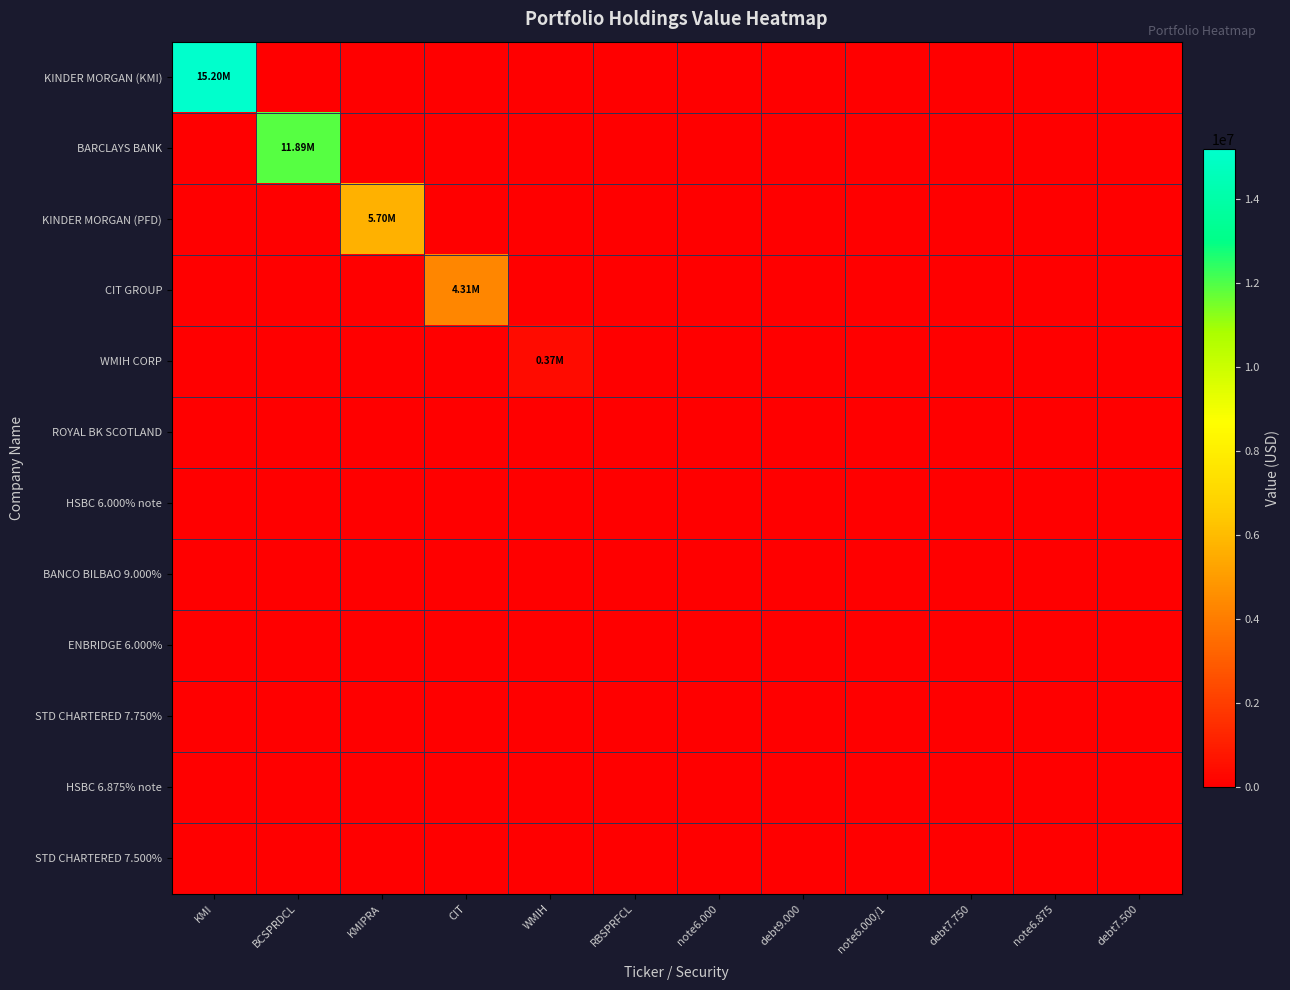

Reading left to right, what are all the values shown in this chart?

KINDER MORGAN (KMI): KMI=15196000	BCSPRDCL=0	KMIPRA=0	CIT=0	WMIH=0	RBSPRFCL=0	note6.000=0	debt9.000=0	note6.000/1=0	debt7.750=0	note6.875=0	debt7.500=0
BARCLAYS BANK: KMI=0	BCSPRDCL=11895000	KMIPRA=0	CIT=0	WMIH=0	RBSPRFCL=0	note6.000=0	debt9.000=0	note6.000/1=0	debt7.750=0	note6.875=0	debt7.500=0
KINDER MORGAN (PFD): KMI=0	BCSPRDCL=0	KMIPRA=5697000	CIT=0	WMIH=0	RBSPRFCL=0	note6.000=0	debt9.000=0	note6.000/1=0	debt7.750=0	note6.875=0	debt7.500=0
CIT GROUP: KMI=0	BCSPRDCL=0	KMIPRA=0	CIT=4314000	WMIH=0	RBSPRFCL=0	note6.000=0	debt9.000=0	note6.000/1=0	debt7.750=0	note6.875=0	debt7.500=0
WMIH CORP: KMI=0	BCSPRDCL=0	KMIPRA=0	CIT=0	WMIH=372000	RBSPRFCL=0	note6.000=0	debt9.000=0	note6.000/1=0	debt7.750=0	note6.875=0	debt7.500=0
ROYAL BK SCOTLAND: KMI=0	BCSPRDCL=0	KMIPRA=0	CIT=0	WMIH=0	RBSPRFCL=0	note6.000=0	debt9.000=0	note6.000/1=0	debt7.750=0	note6.875=0	debt7.500=0
HSBC 6.000% note: KMI=0	BCSPRDCL=0	KMIPRA=0	CIT=0	WMIH=0	RBSPRFCL=0	note6.000=0	debt9.000=0	note6.000/1=0	debt7.750=0	note6.875=0	debt7.500=0
BANCO BILBAO 9.000%: KMI=0	BCSPRDCL=0	KMIPRA=0	CIT=0	WMIH=0	RBSPRFCL=0	note6.000=0	debt9.000=0	note6.000/1=0	debt7.750=0	note6.875=0	debt7.500=0
ENBRIDGE 6.000%: KMI=0	BCSPRDCL=0	KMIPRA=0	CIT=0	WMIH=0	RBSPRFCL=0	note6.000=0	debt9.000=0	note6.000/1=0	debt7.750=0	note6.875=0	debt7.500=0
STD CHARTERED 7.750%: KMI=0	BCSPRDCL=0	KMIPRA=0	CIT=0	WMIH=0	RBSPRFCL=0	note6.000=0	debt9.000=0	note6.000/1=0	debt7.750=0	note6.875=0	debt7.500=0
HSBC 6.875% note: KMI=0	BCSPRDCL=0	KMIPRA=0	CIT=0	WMIH=0	RBSPRFCL=0	note6.000=0	debt9.000=0	note6.000/1=0	debt7.750=0	note6.875=0	debt7.500=0
STD CHARTERED 7.500%: KMI=0	BCSPRDCL=0	KMIPRA=0	CIT=0	WMIH=0	RBSPRFCL=0	note6.000=0	debt9.000=0	note6.000/1=0	debt7.750=0	note6.875=0	debt7.500=0